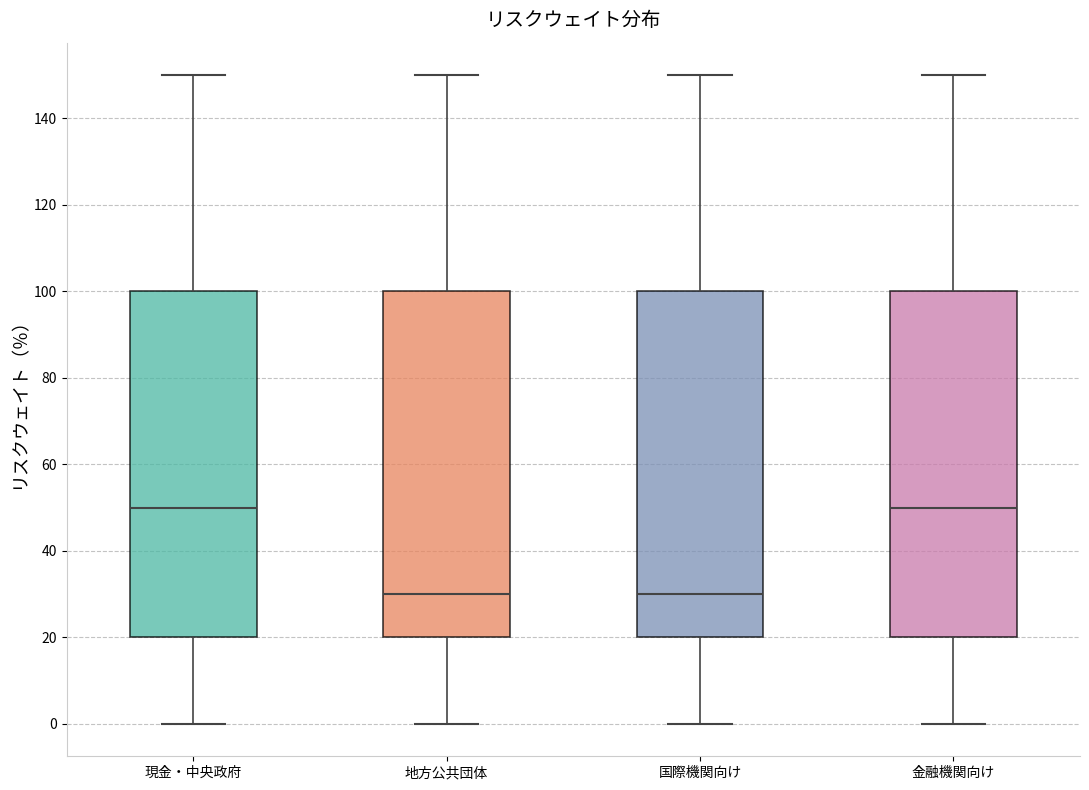

Reading left to right, read every box against the y-axis: the position of its median line, the range the box covers, and the ends of its whiskers. The values are not printed on the chart, so give them approximately, as read against the axis.

現金・中央政府: median 50, box 20 to 100, whiskers 0 to 150
地方公共団体: median 30, box 20 to 100, whiskers 0 to 150
国際機関向け: median 30, box 20 to 100, whiskers 0 to 150
金融機関向け: median 50, box 20 to 100, whiskers 0 to 150